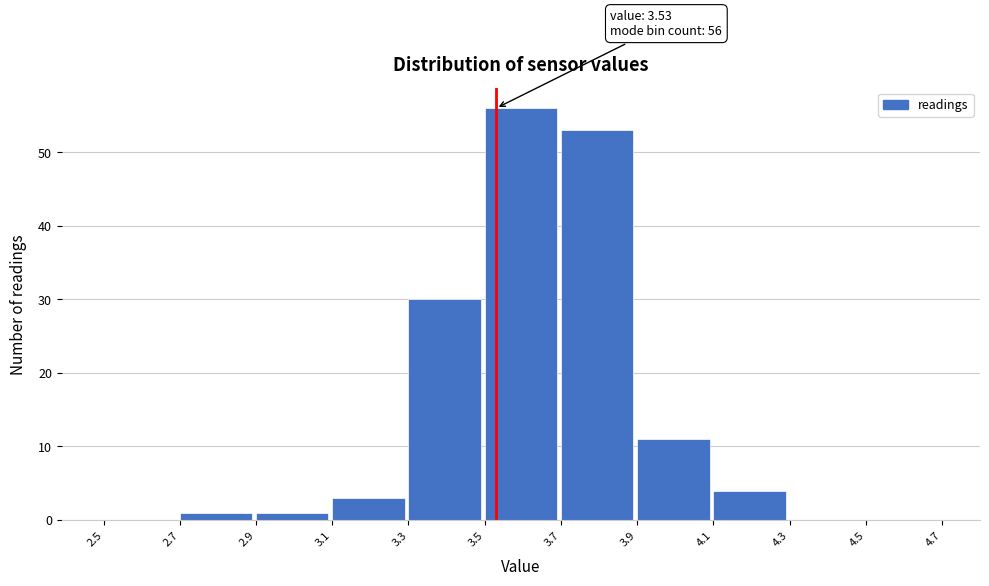

Which range on the x-axis has the tallest bar?

3.5 to 3.7